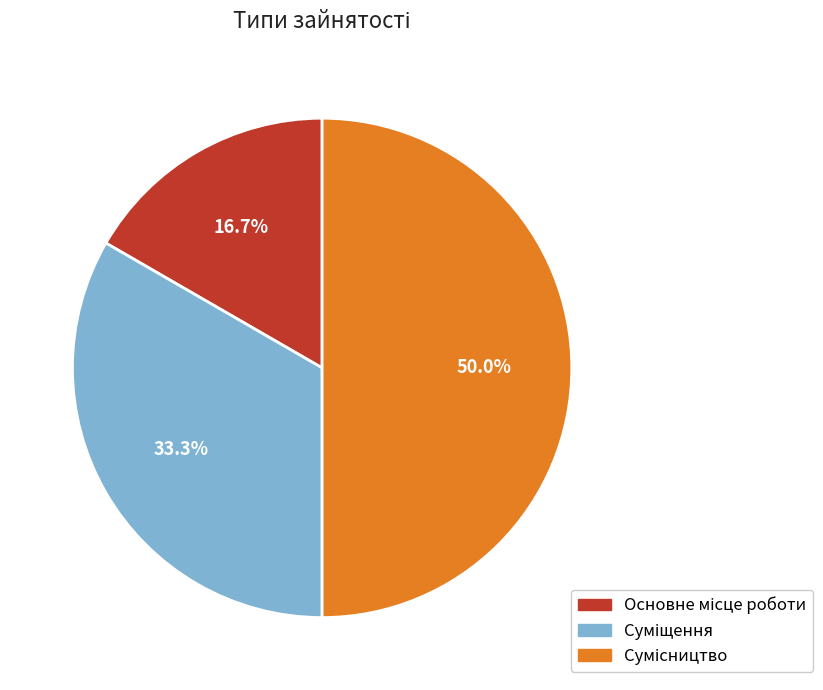

Does any single category account for the majority?

No